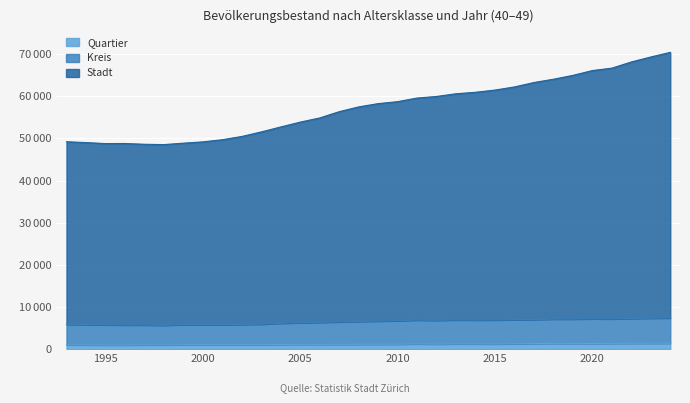

List the labels in order of Kreis value, largest first.

2024, 2023, 2022, 2020, 2021, 2019, 2018, 2017, 2016, 2013, 2015, 2011, 2014, 2012, 2010, 2009, 2008, 2007, 2006, 2005, 2004, 2003, 1993, 2002, 1994, 2000, 2001, 1999, 1995, 1997, 1996, 1998